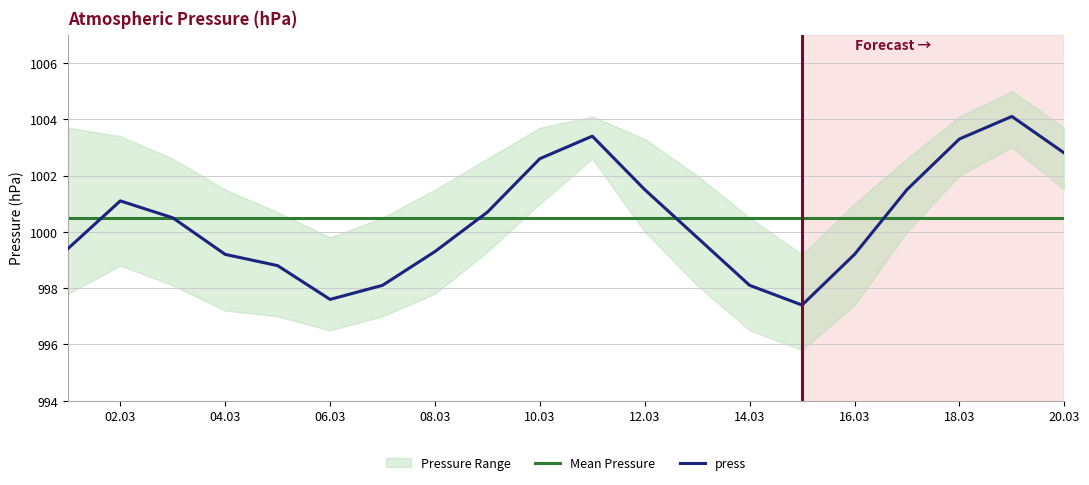

Where does the press series first go above 1000?

02.03